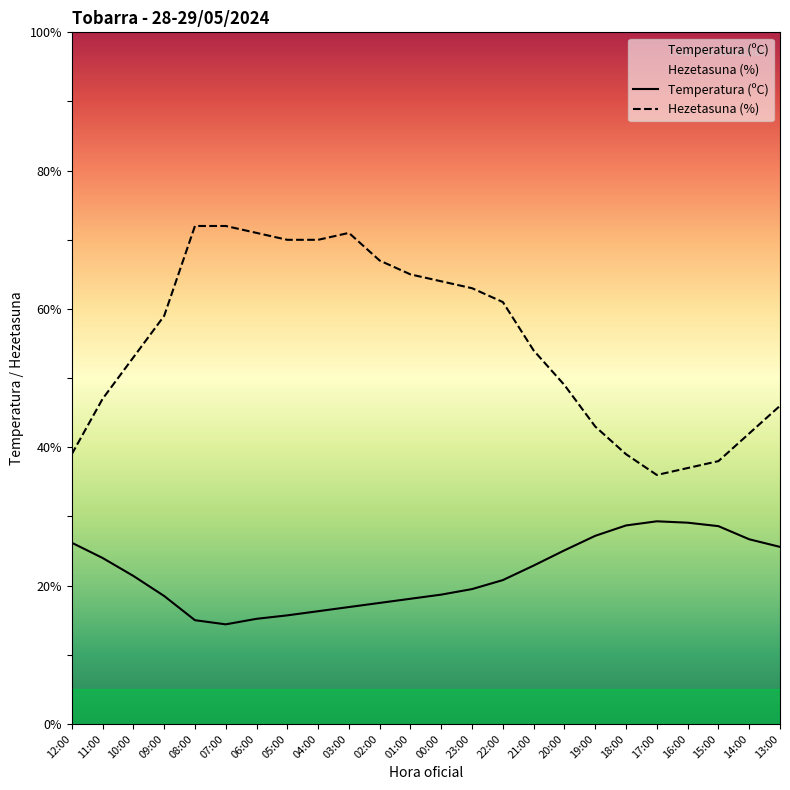

At which label is Temperatura (ºC) closest to 21?

22:00